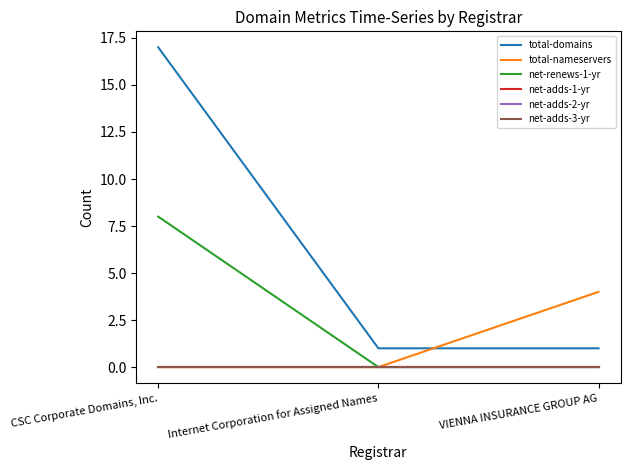

What is the maximum value shown in the chart?

17